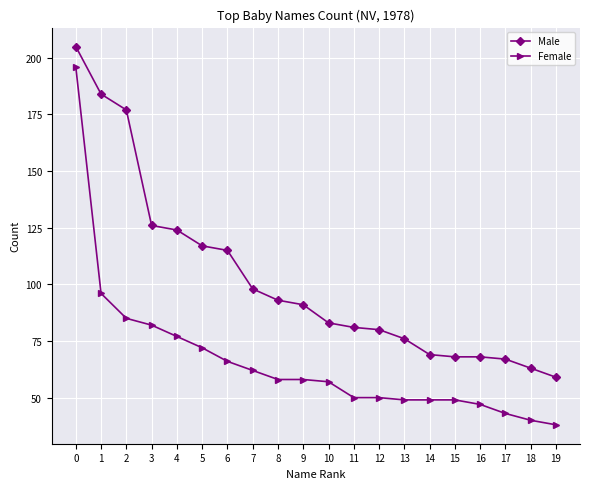

Which series has the widest spread of values?

Female